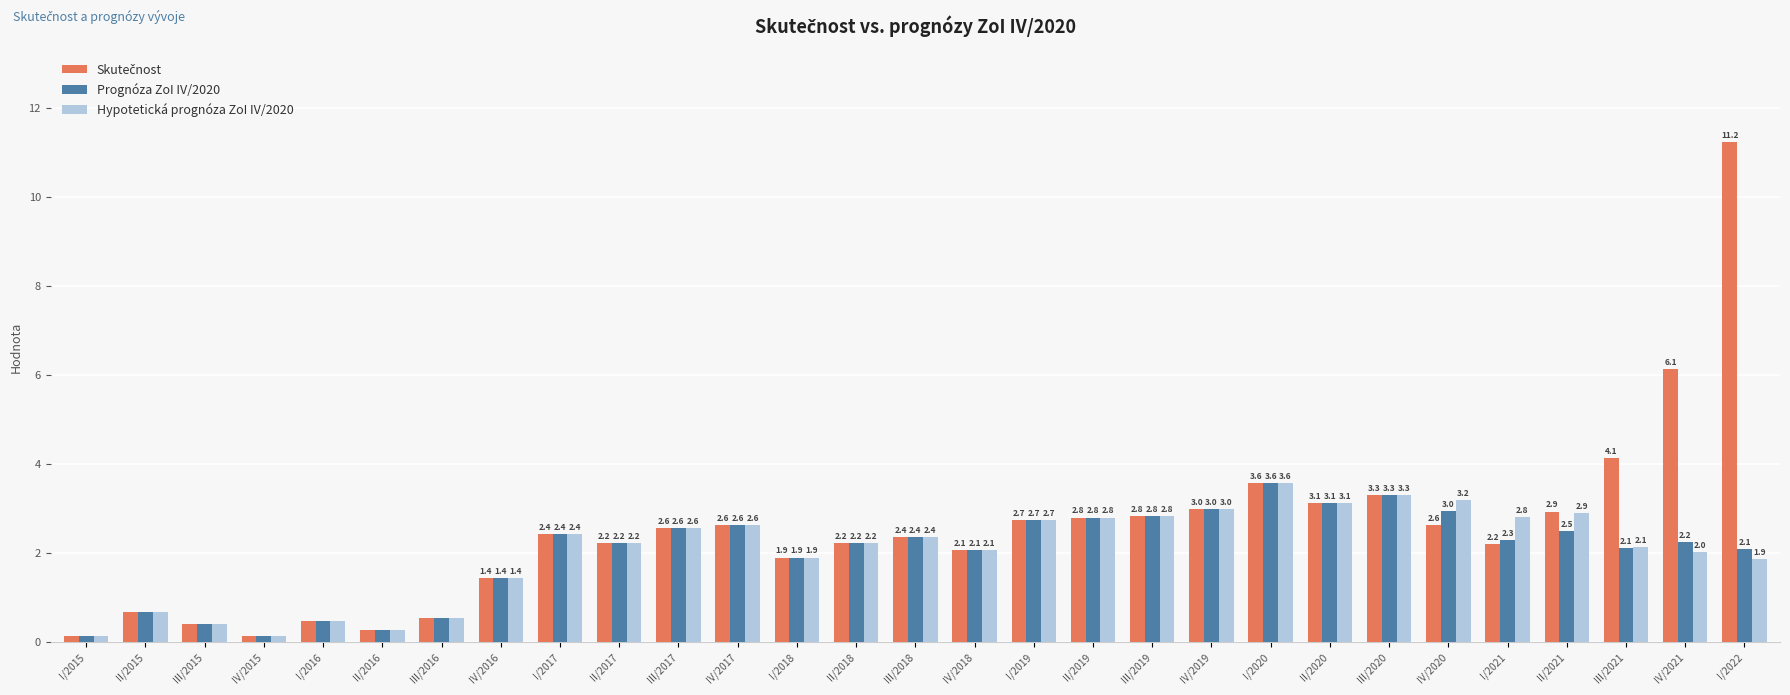

Between I/2019 and IV/2020, which series saw the biggest shift?

Hypotetická prognóza ZoI IV/2020